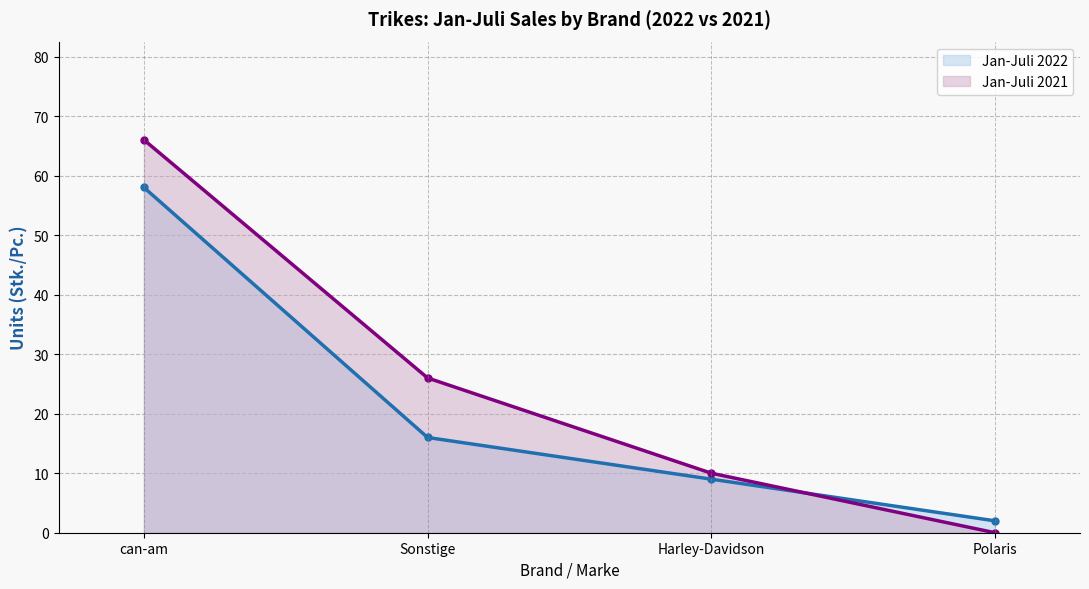

Is it true that Jan-Juli 2022 (line) equals 3 at Polaris?

False